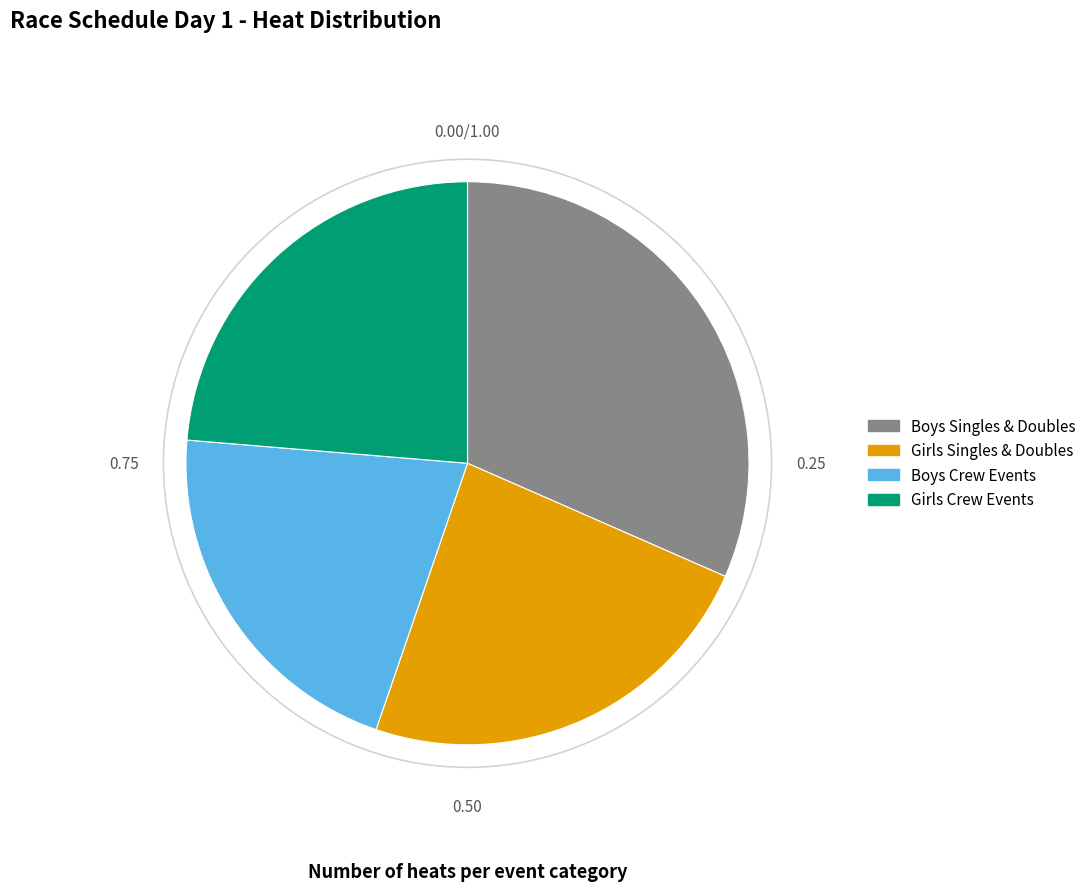

Does any single category account for the majority?

No